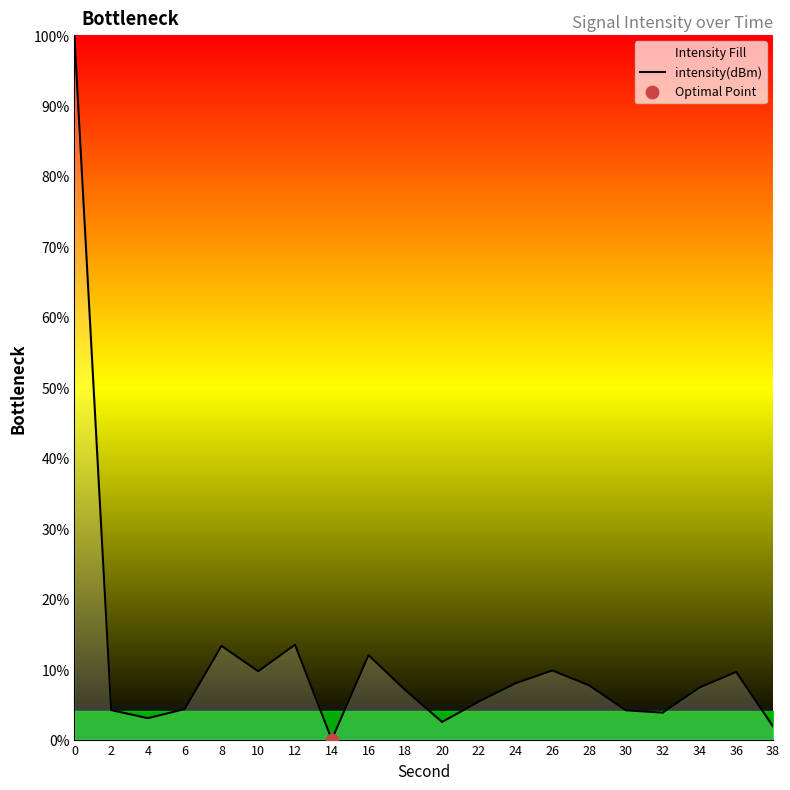

Which has a higher value, 20 or 24?

24